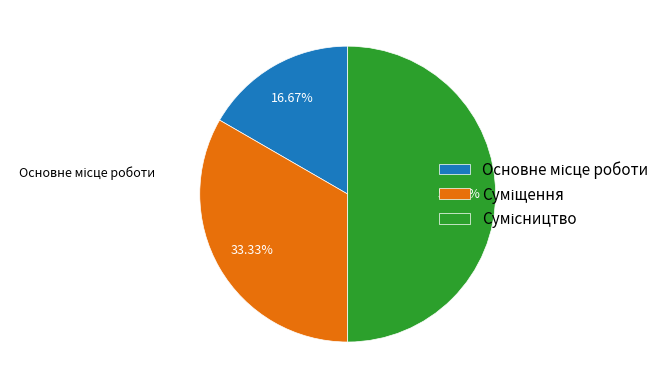

How many segments does this pie chart have?

3